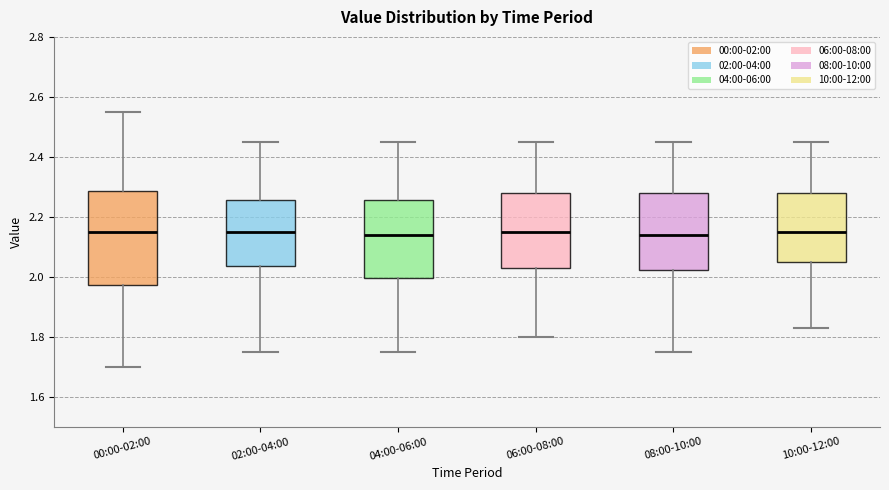

Reading left to right, transcribe this box plot: for each box, give where its median line is, the range the box spans, and where its two whiskers end, as read against the y-axis. The values are not printed on the chart, so give them approximately, as read against the axis.

00:00-02:00: median 2.16, box 1.98 to 2.28, whiskers 1.70 to 2.56
02:00-04:00: median 2.16, box 2.04 to 2.26, whiskers 1.76 to 2.46
04:00-06:00: median 2.14, box 2.00 to 2.26, whiskers 1.76 to 2.46
06:00-08:00: median 2.16, box 2.04 to 2.28, whiskers 1.80 to 2.46
08:00-10:00: median 2.14, box 2.02 to 2.28, whiskers 1.76 to 2.46
10:00-12:00: median 2.16, box 2.06 to 2.28, whiskers 1.84 to 2.46